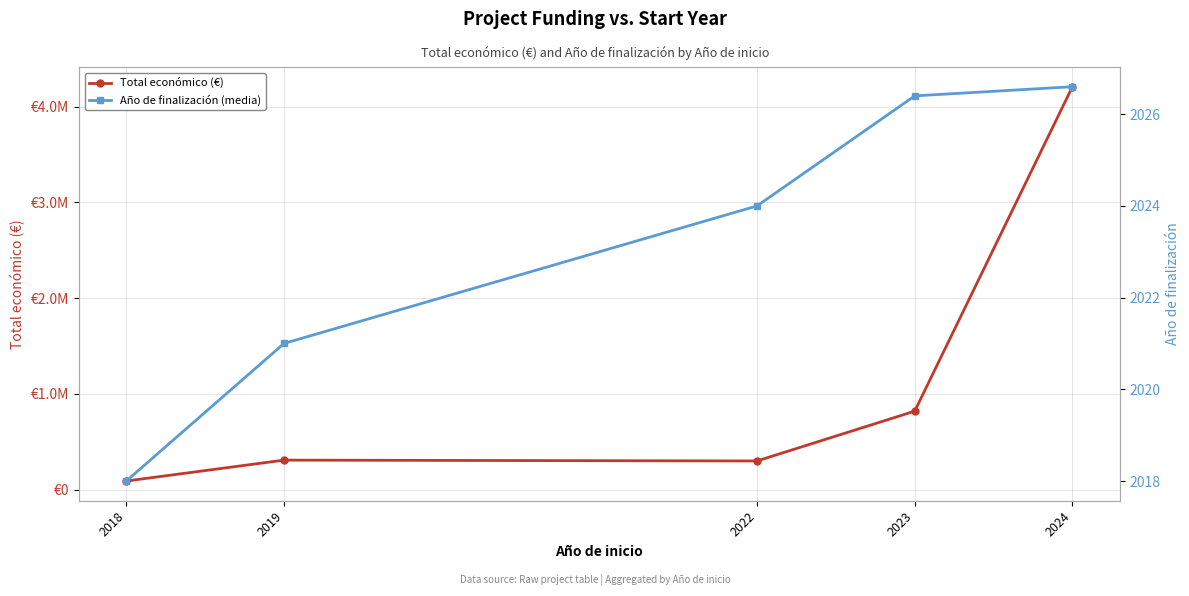

What are all the series names shown in the legend?

Total económico (€), Año de finalización (media)